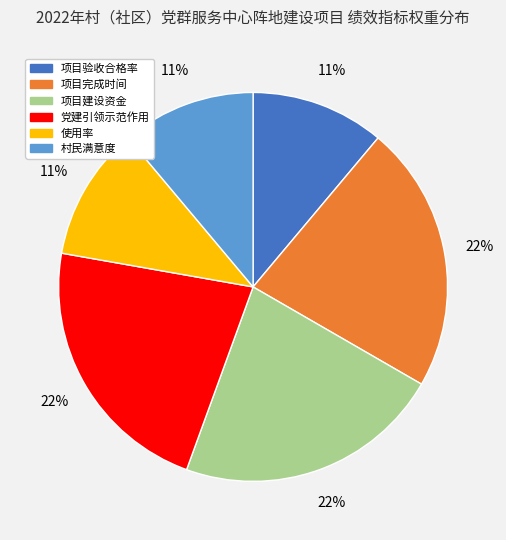

To the nearest percent, what portion does 项目完成时间 represent?

22%